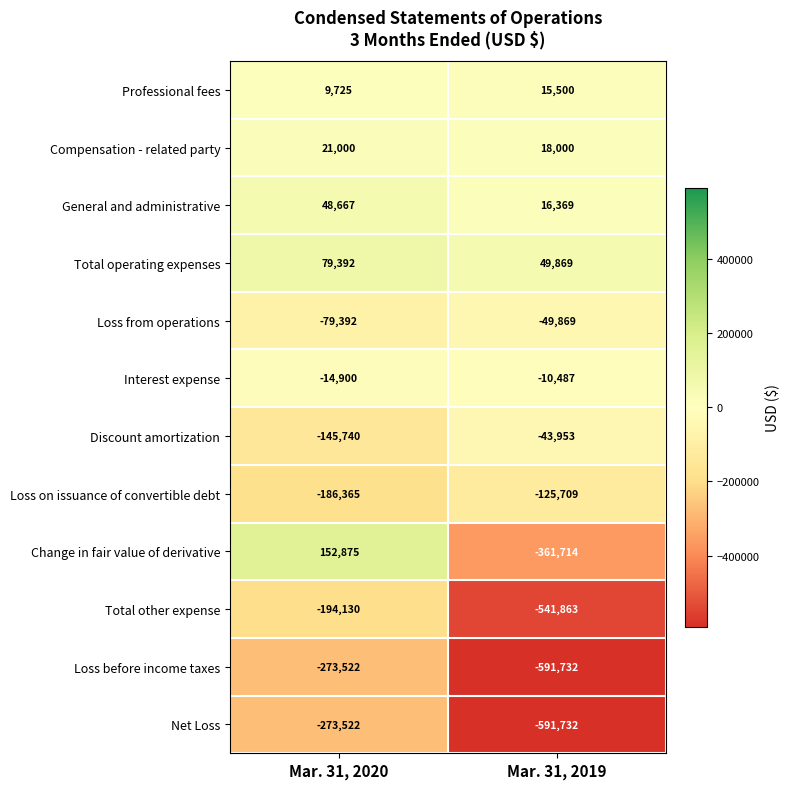

At which category does the chart reach its peak across all series?

Mar. 31, 2020